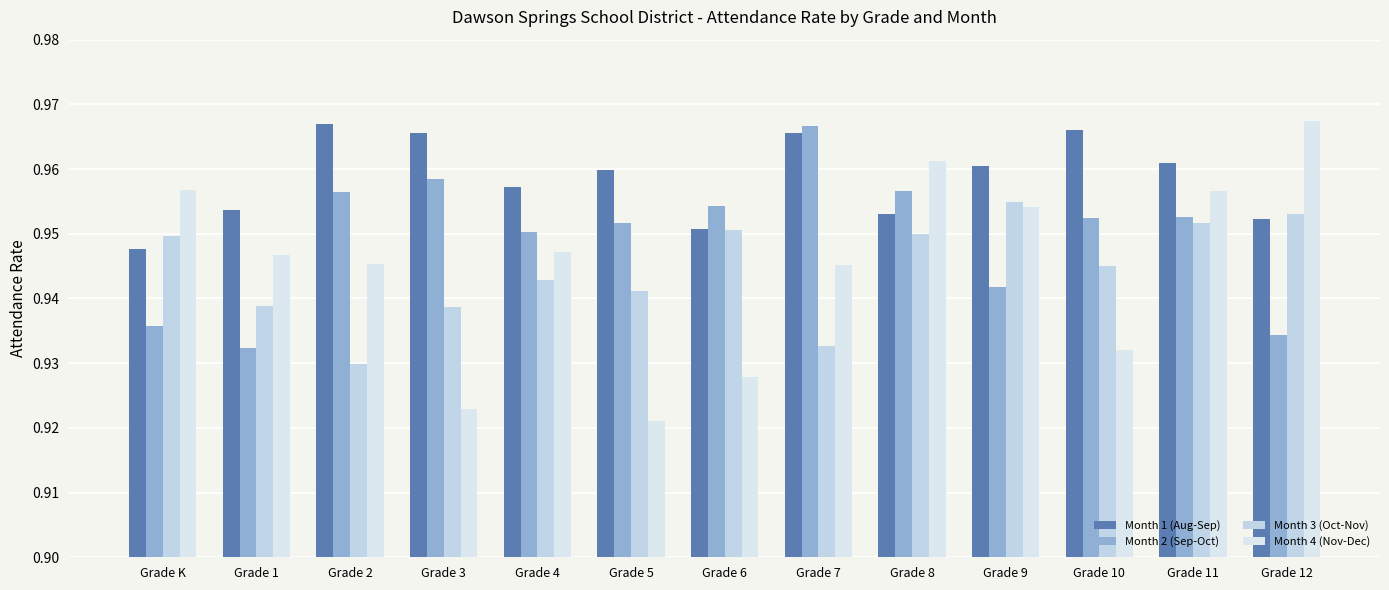

Does the chart contain stacked bars?

No